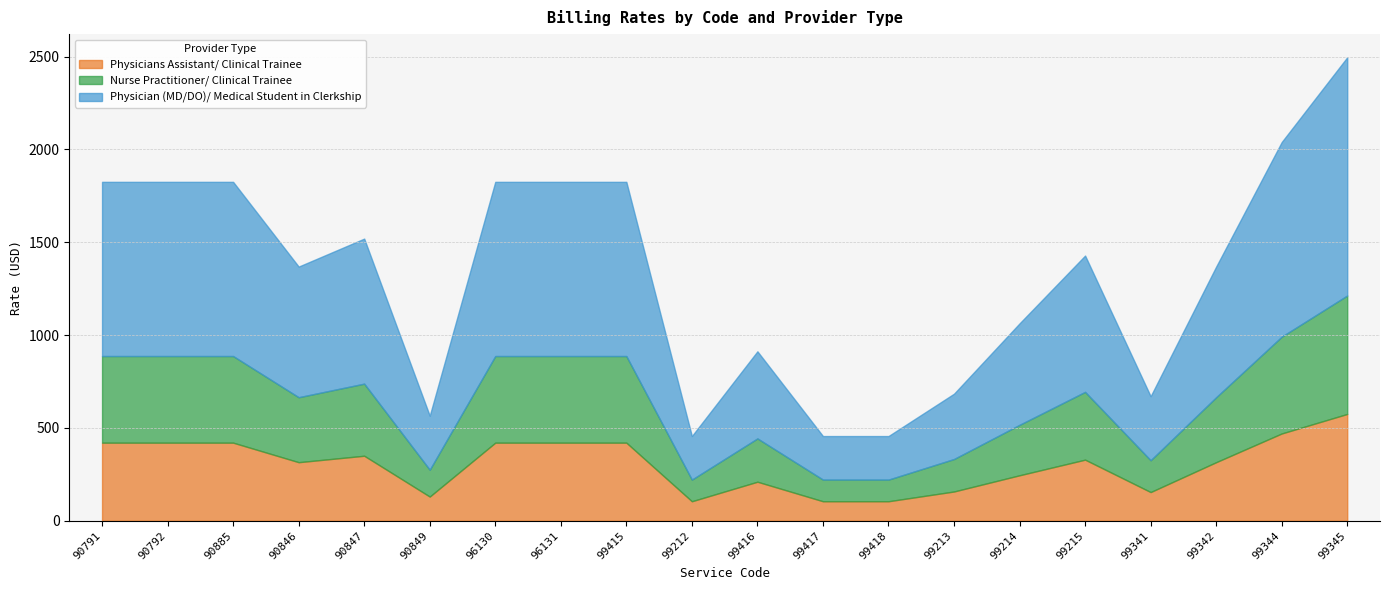

The value of Physicians Assistant/ Clinical Trainee at 90847 is 350.3. True or false?

True